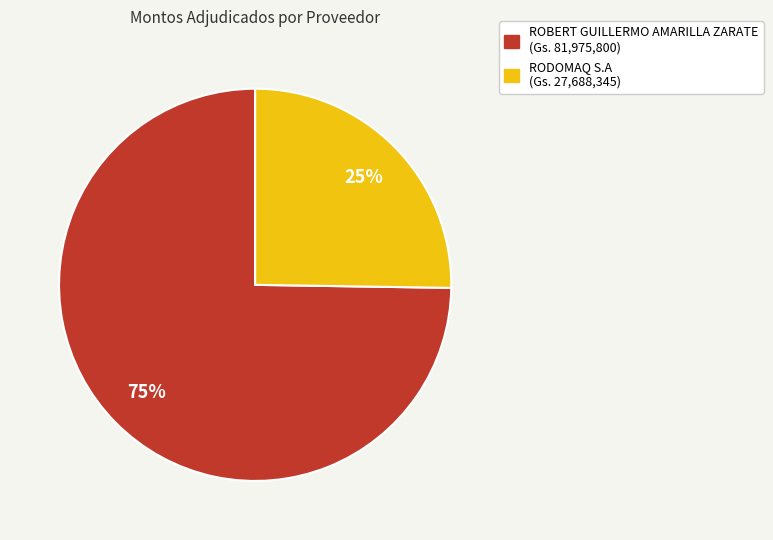

Count the number of slices in the pie.

2